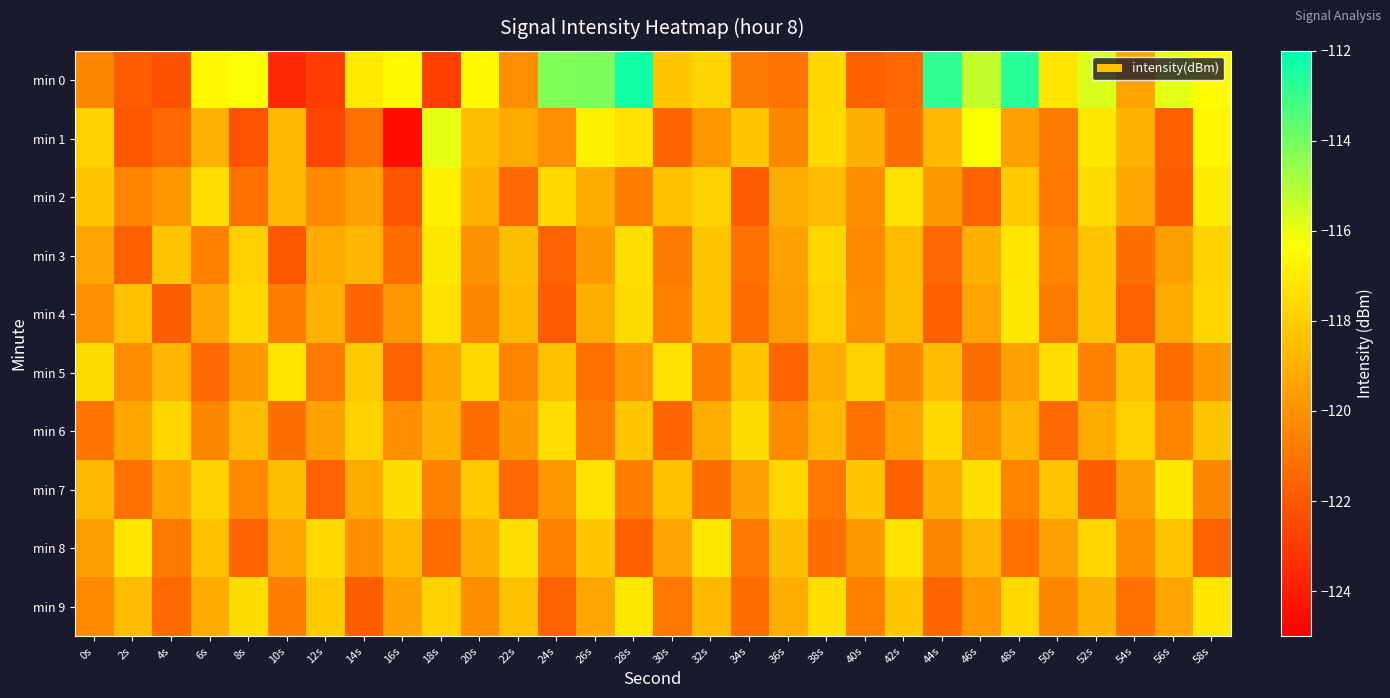

What is the difference between the highest and lowest values at 8s?

5.8